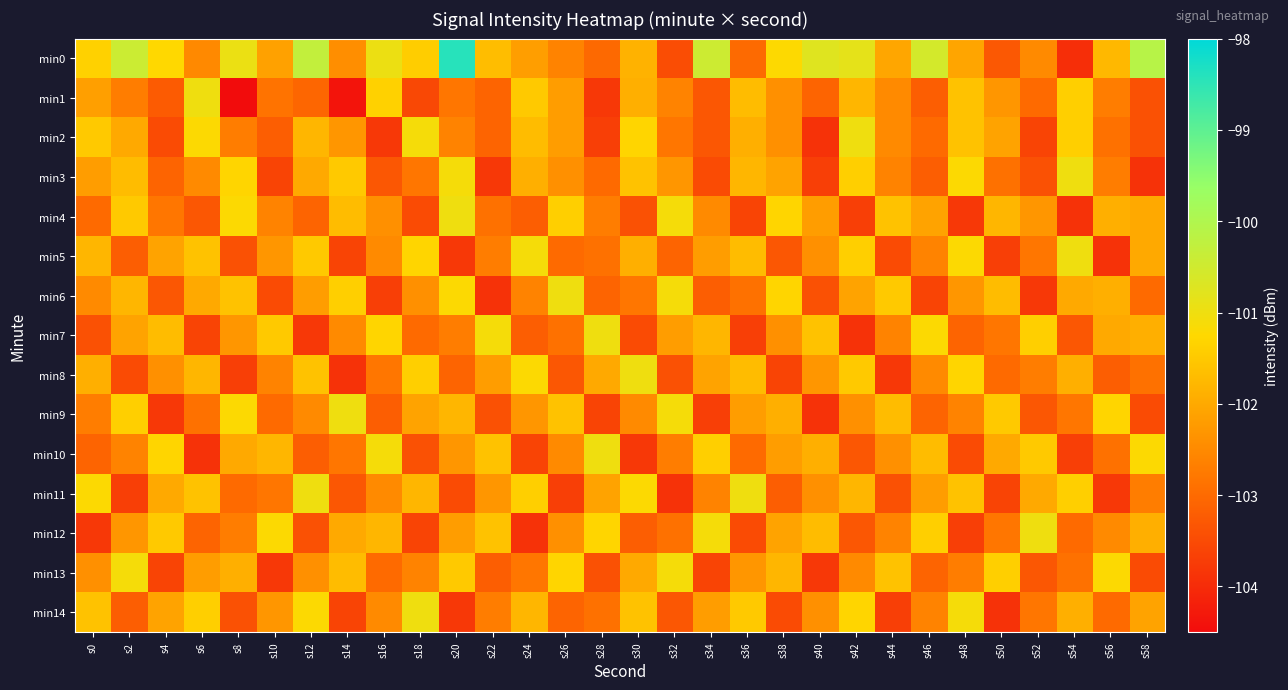

Which series changed the most between s22 and s48?

min3